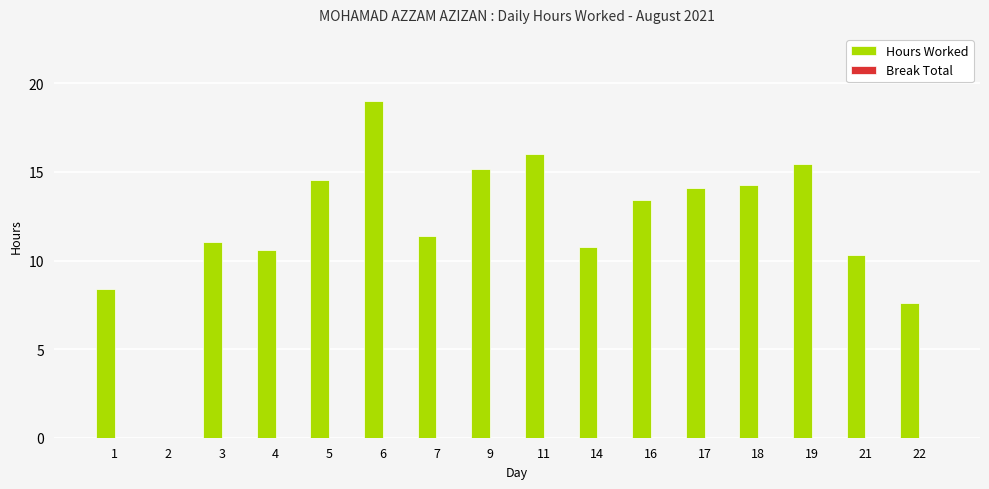

What is the change in value from 11 to 19?

-0.6